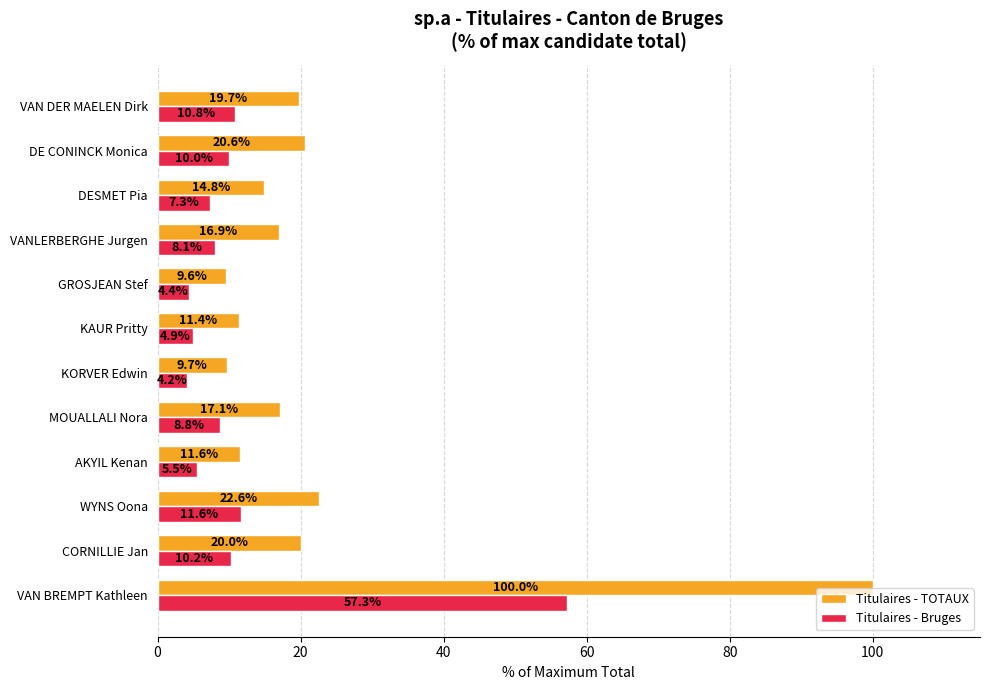

Which series has the largest total across all categories?

Titulaires - TOTAUX